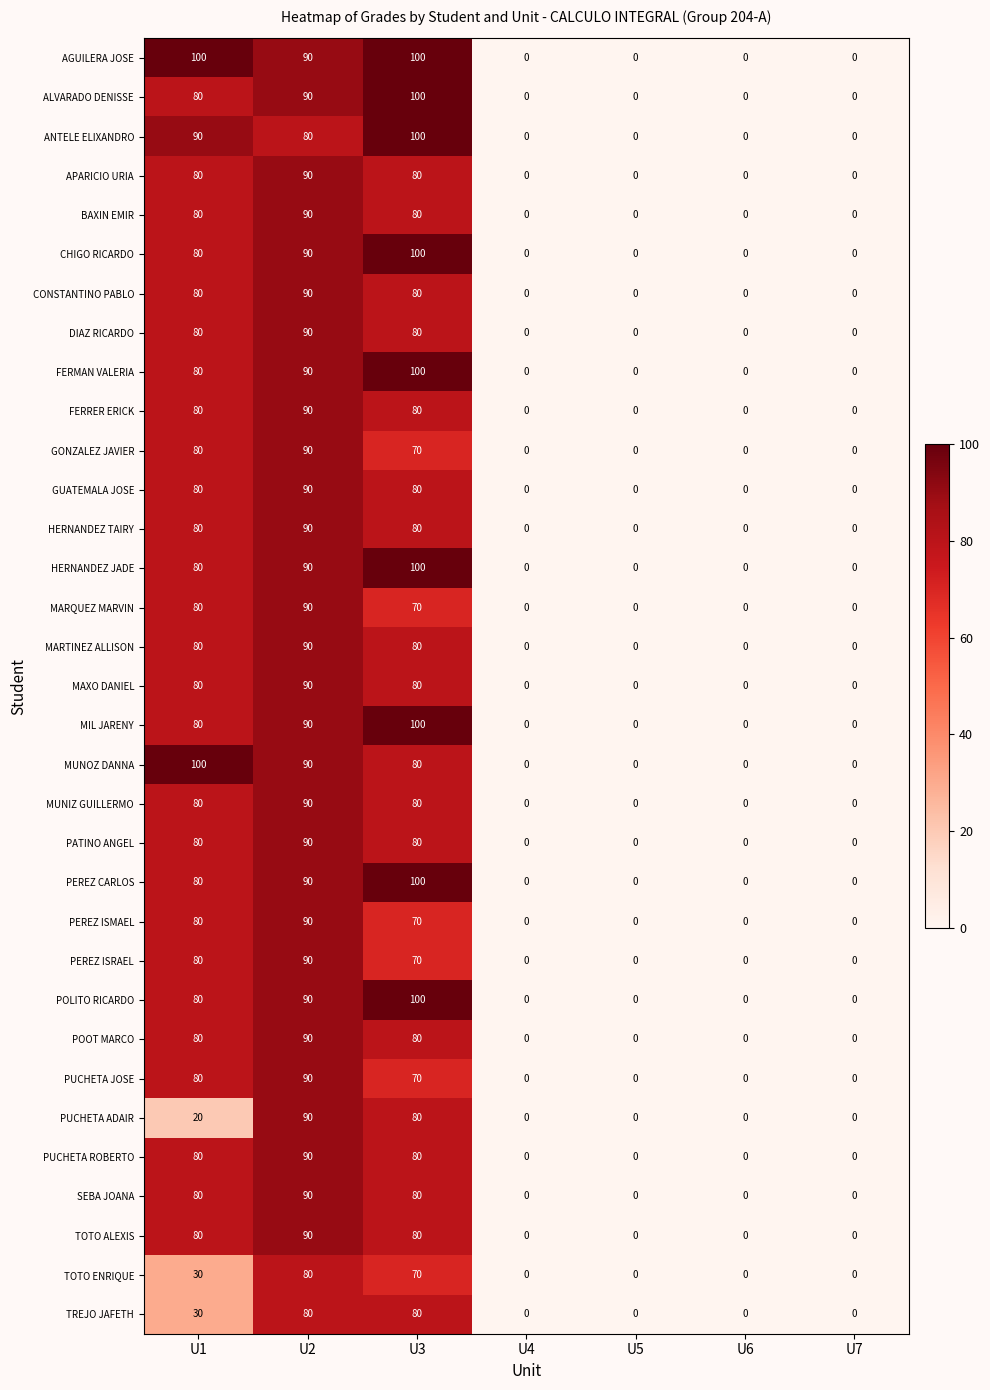

Which series has the largest total across all categories?

AGUILERA JOSE